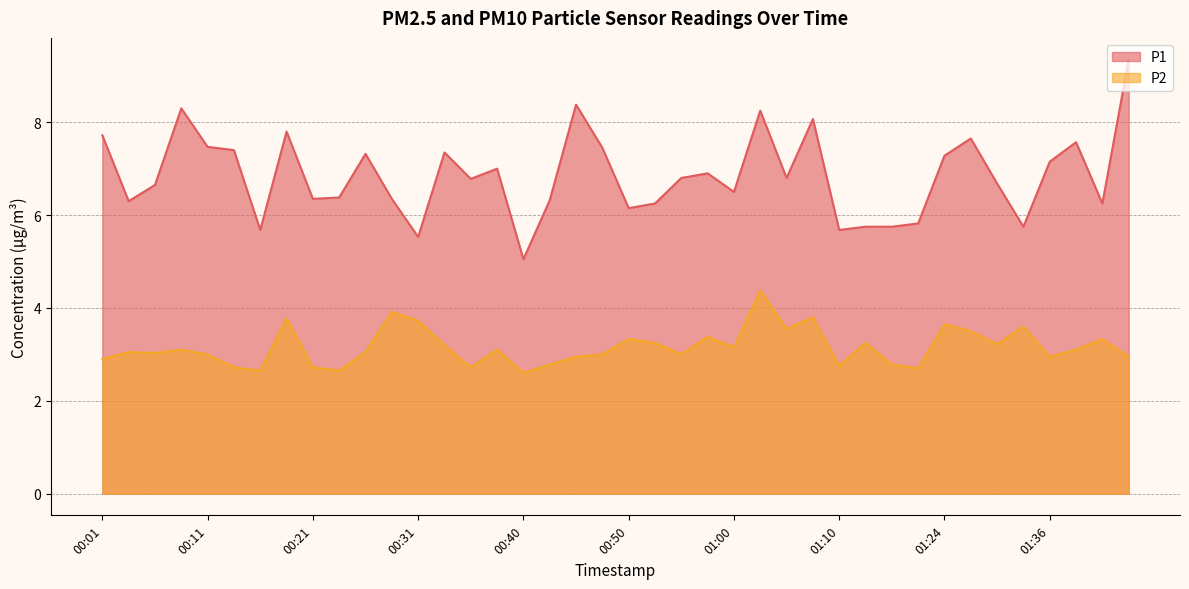

Reading left to right, extract all data points from this chart.

P1: 7.7	6.3	6.7	8.3	7.5	7.4	5.7	7.8	6.3	6.4	7.3	6.3	5.5	7.3	6.8	7.0	5.0	6.3	8.4	7.5	6.2	6.2	6.8	6.9	6.5	8.2	6.8	8.1	5.7	5.8	5.8	5.8	7.3	7.7	6.7	5.8	7.2	7.6	6.2	9.3
P2: 2.9	3.0	3.0	3.1	3.0	2.7	2.6	3.8	2.7	2.6	3.0	3.9	3.7	3.2	2.7	3.1	2.6	2.8	3.0	3.0	3.3	3.2	3.0	3.4	3.1	4.4	3.5	3.8	2.8	3.2	2.8	2.7	3.6	3.5	3.2	3.6	3.0	3.1	3.3	3.0